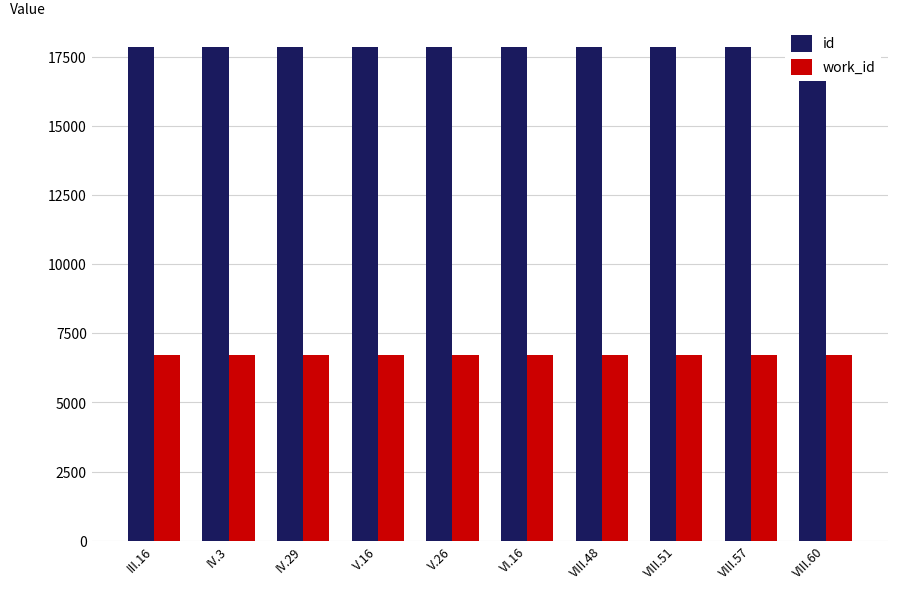

Which category has the lowest value in the work_id series?

III.16